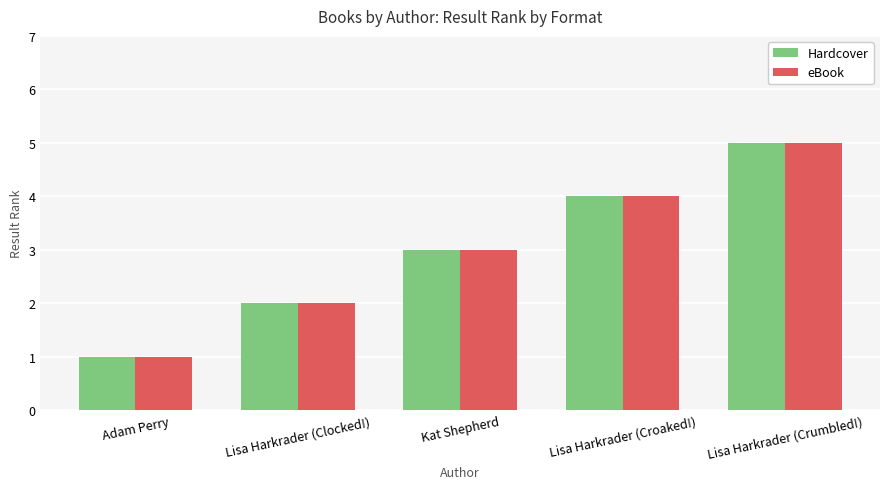

What is the label of the 4th bar from the left?

Lisa Harkrader (Croaked!)